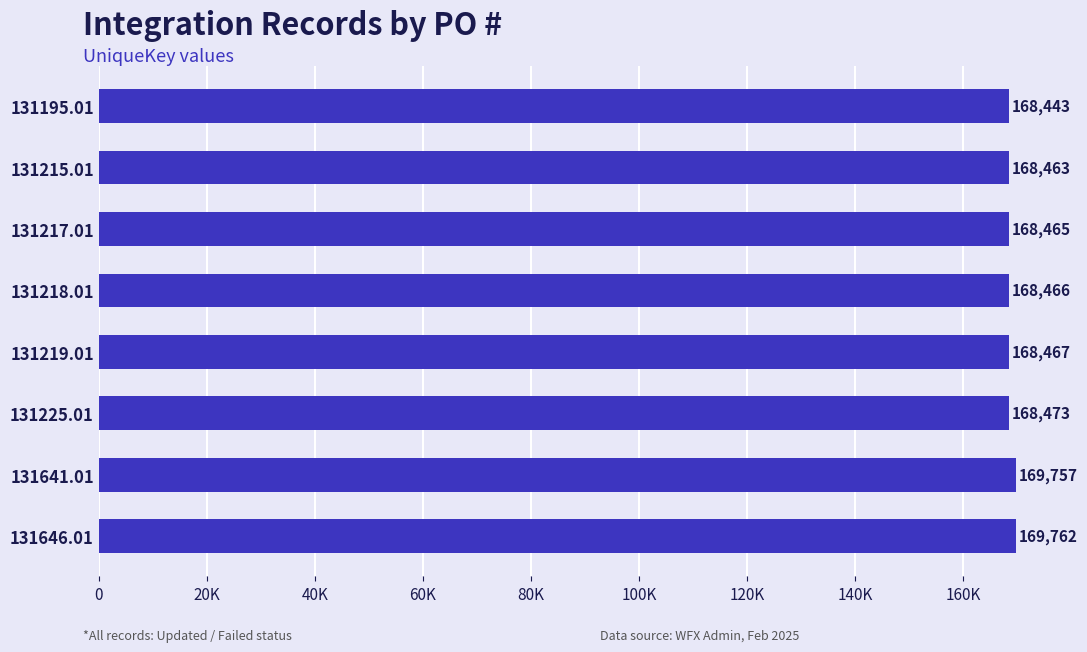

What is the greatest value displayed?

169762